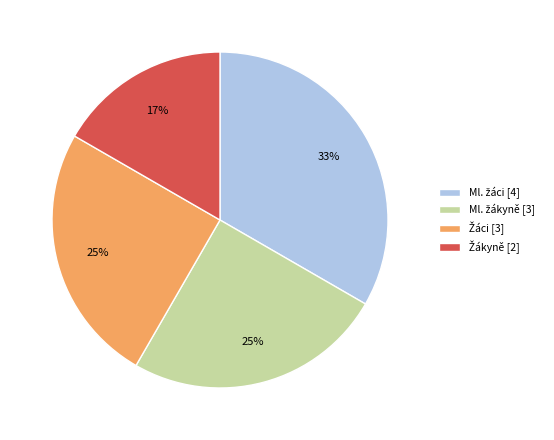

To the nearest percent, what is the average slice percentage?

25%